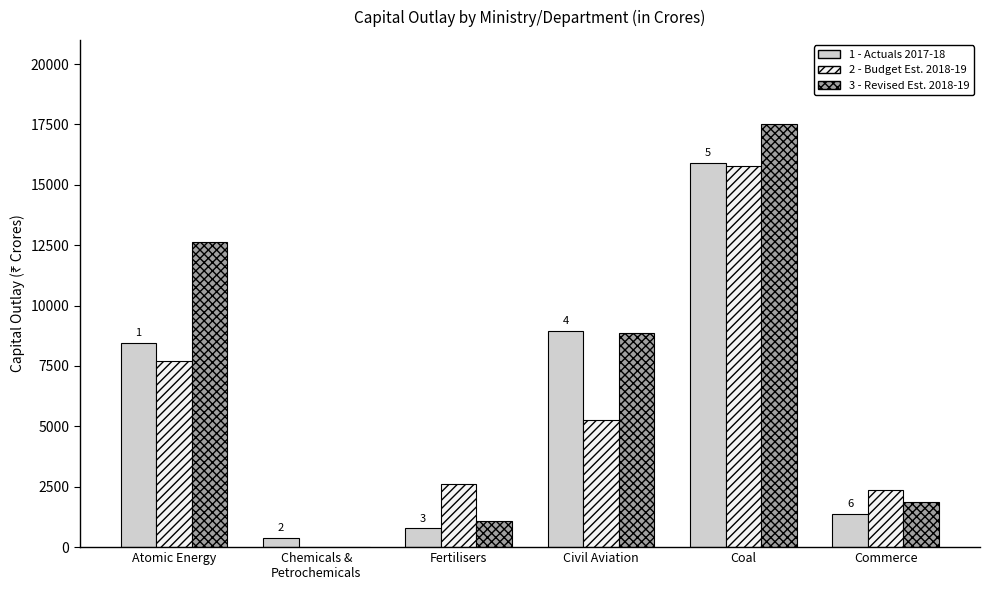

At which category is the sum across all series the highest?

Coal